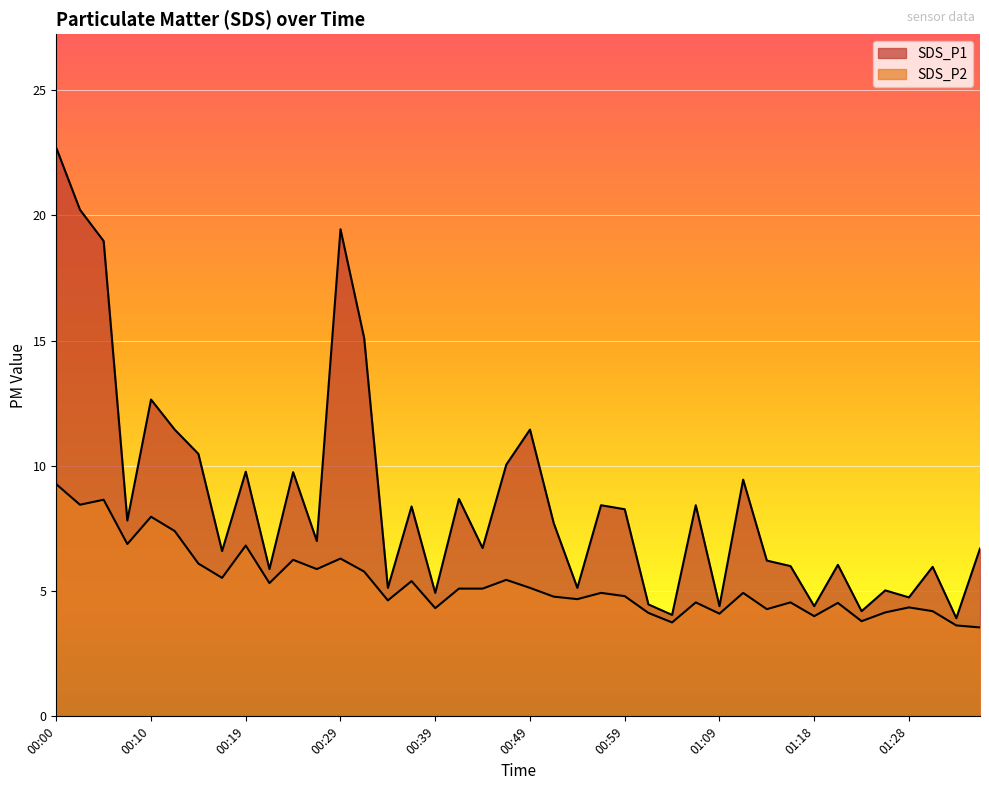

Rank the series by their average value, from lowest to highest.

SDS_P2, SDS_P1